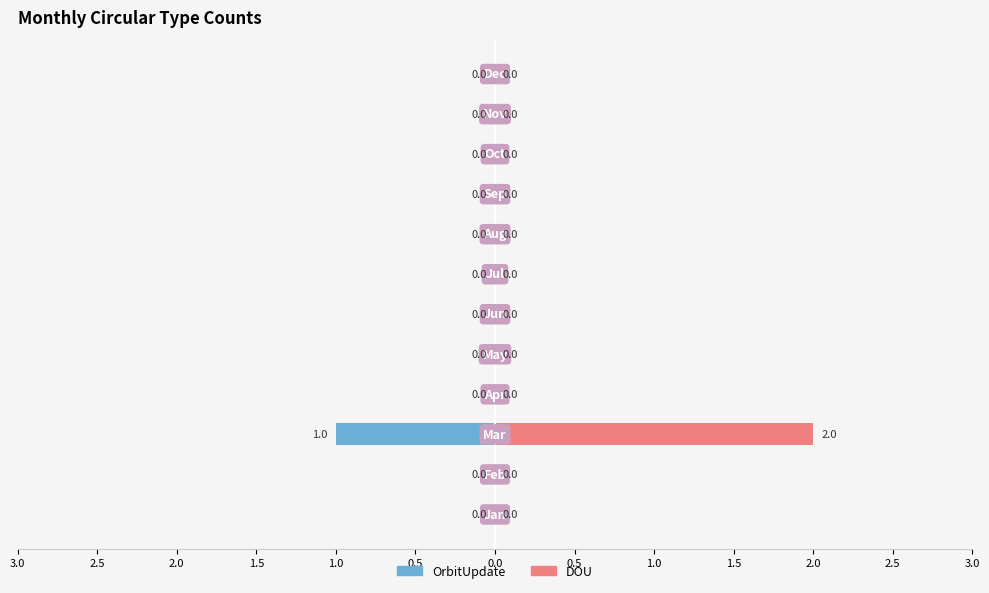

What is the maximum value for DOU?

2